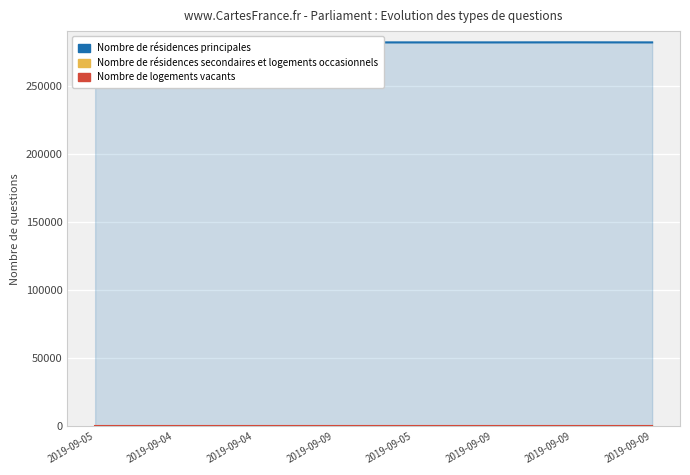

The value of Nombre de logements vacants at 2019-09-05 is 2. True or false?

False